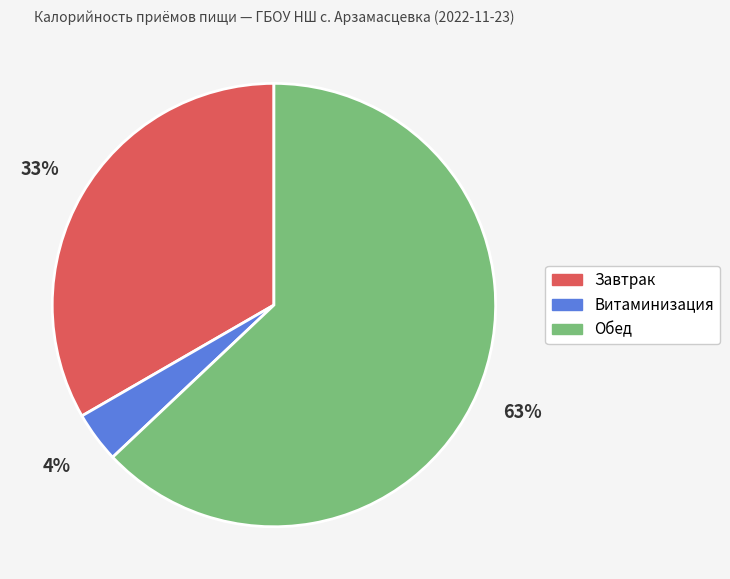

To the nearest percent, what is the difference between the Завтрак and Обед slice percentages?

30%